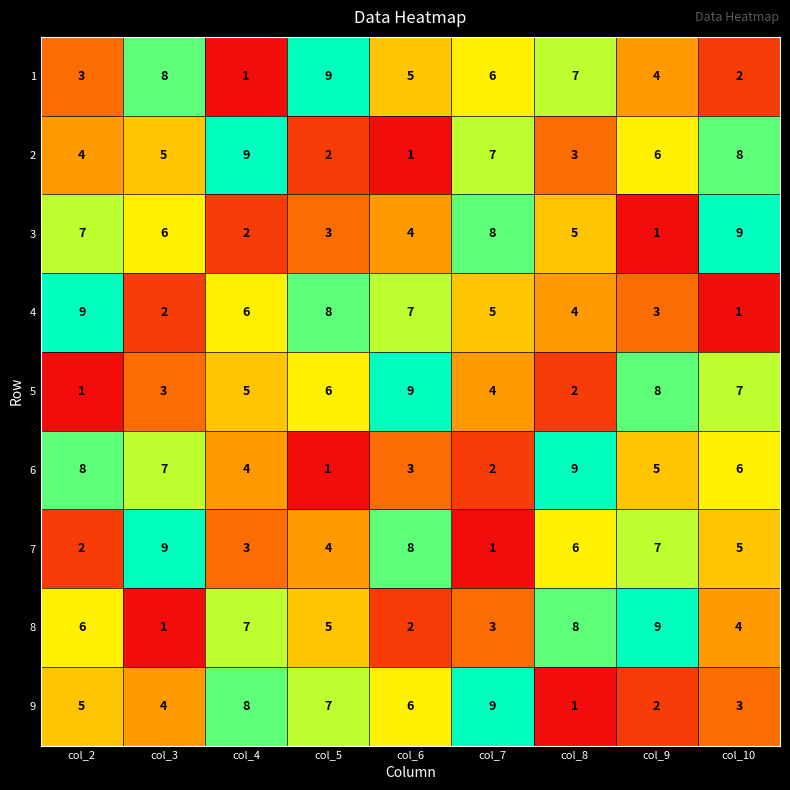

Which category has the lowest value in the 5 series?

col_2